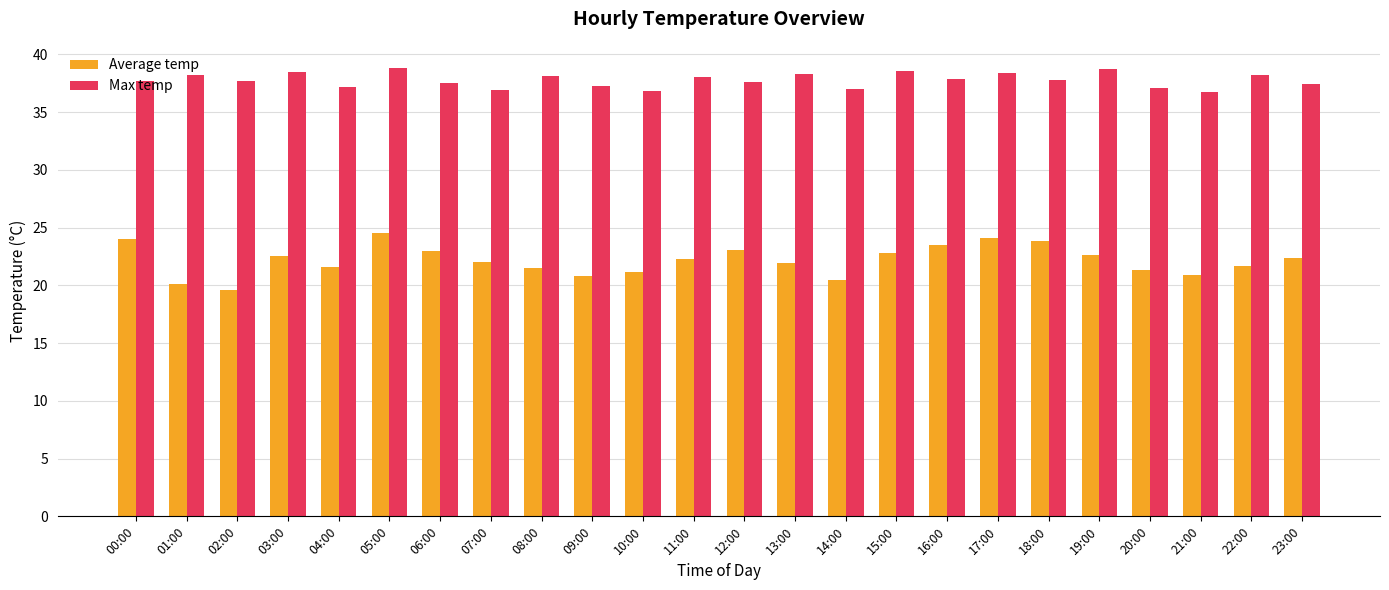

At which category is the sum across all series the highest?

05:00